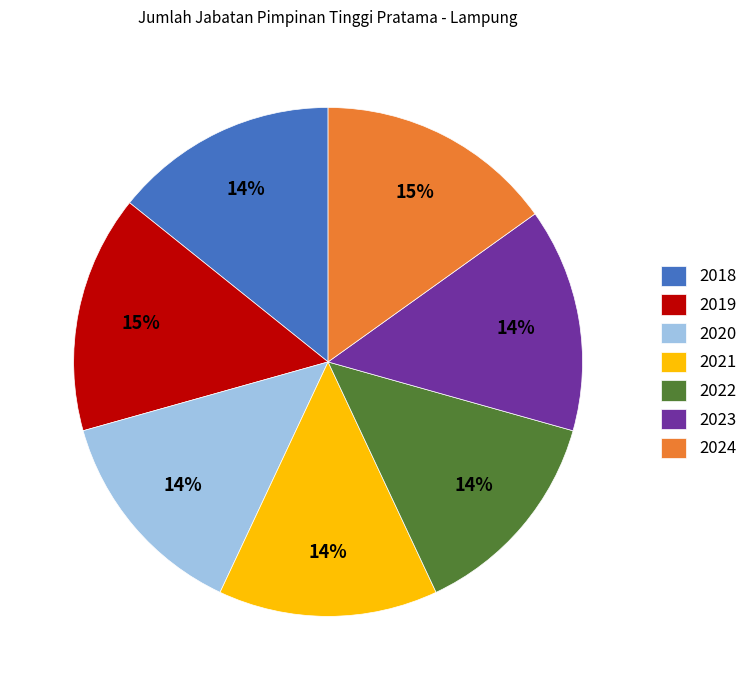

How many segments does this pie chart have?

7